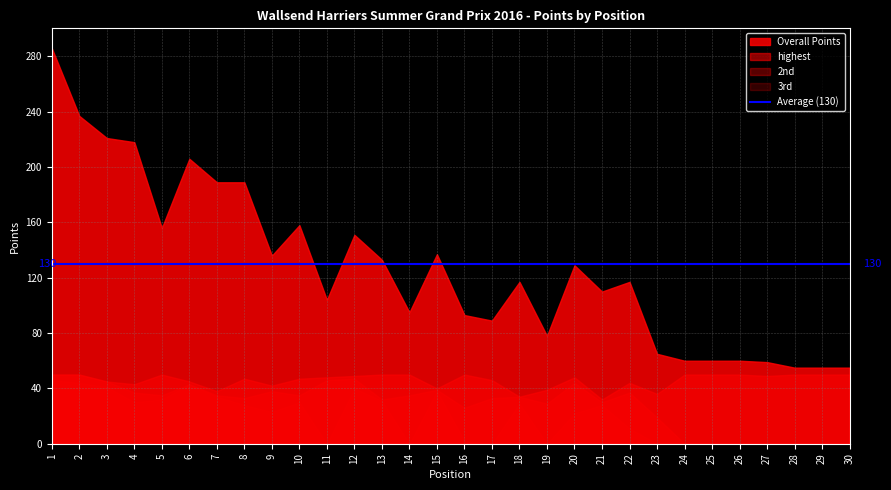

Rank the categories by 3rd value from highest to lowest.

1, 2, 6, 3, 12, 15, 7, 5, 13, 4, 10, 18, 8, 21, 9, 20, 22, 16, 11, 14, 17, 19, 23, 24, 25, 26, 27, 28, 29, 30